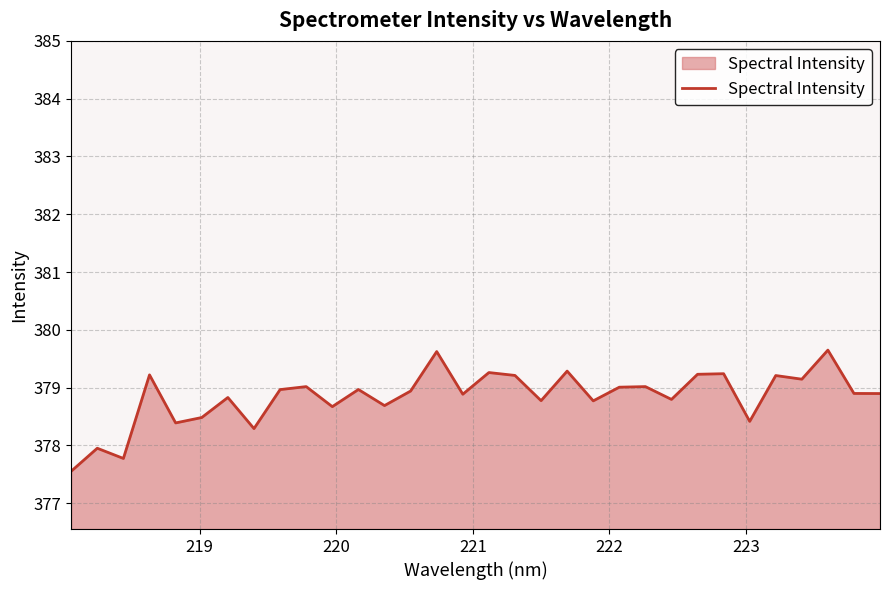

What is the difference between the maximum and minimum values?

2.1